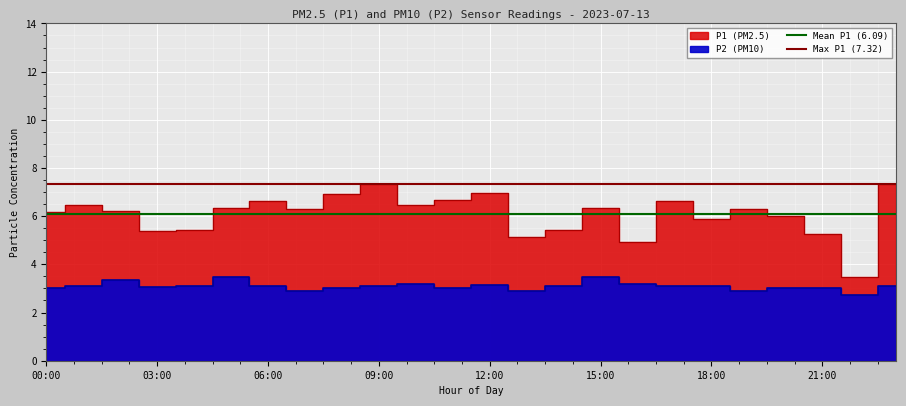

Which category has the lowest value in the Mean P1 (6.09) series?

00:00